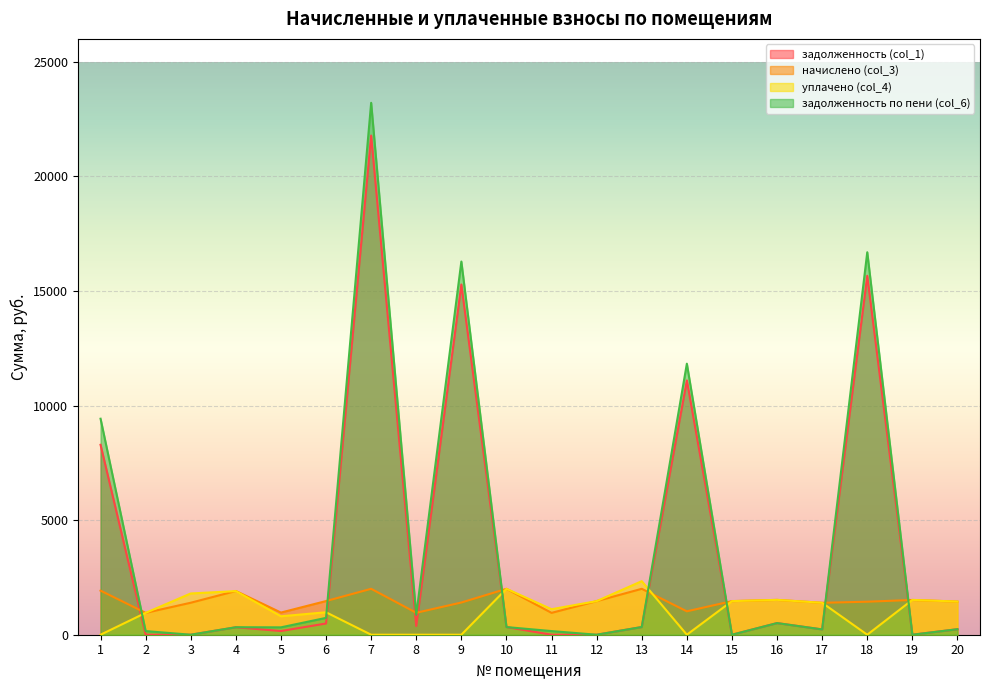

Which series has the widest spread of values?

задолженность по пени (col_6)